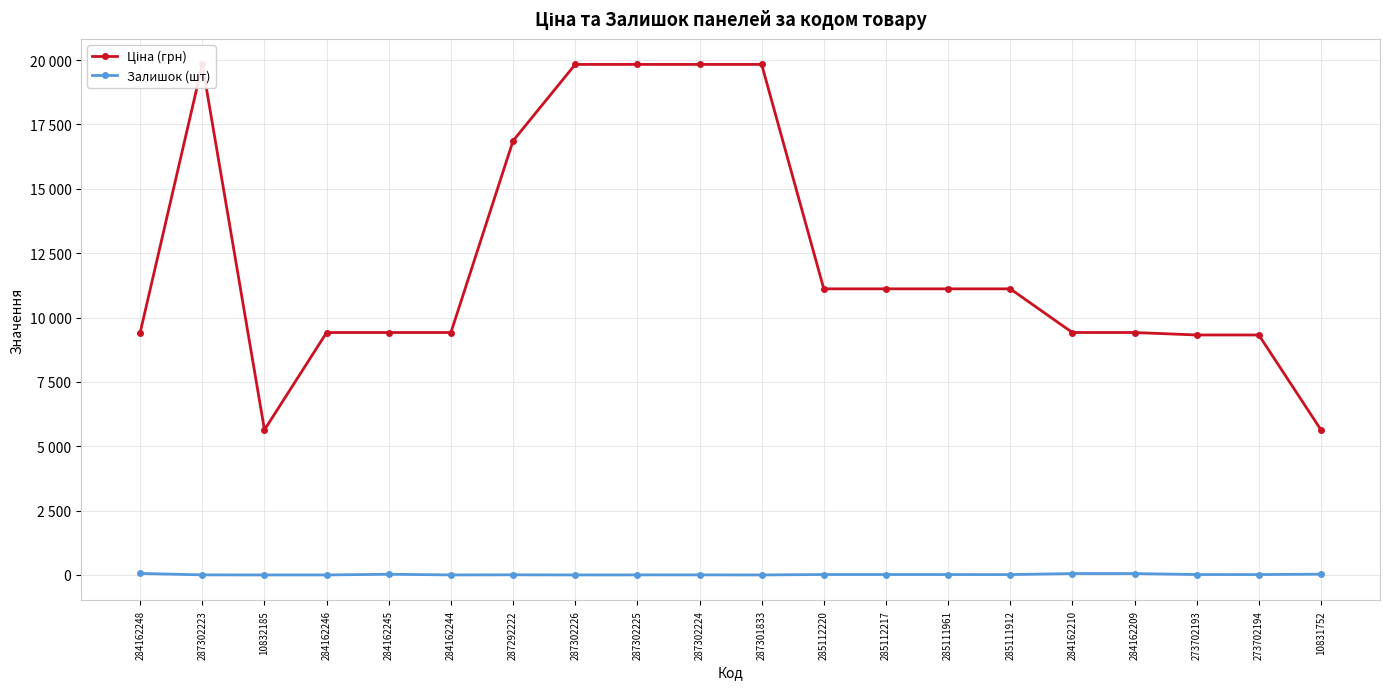

How many lines are shown in the chart?

2